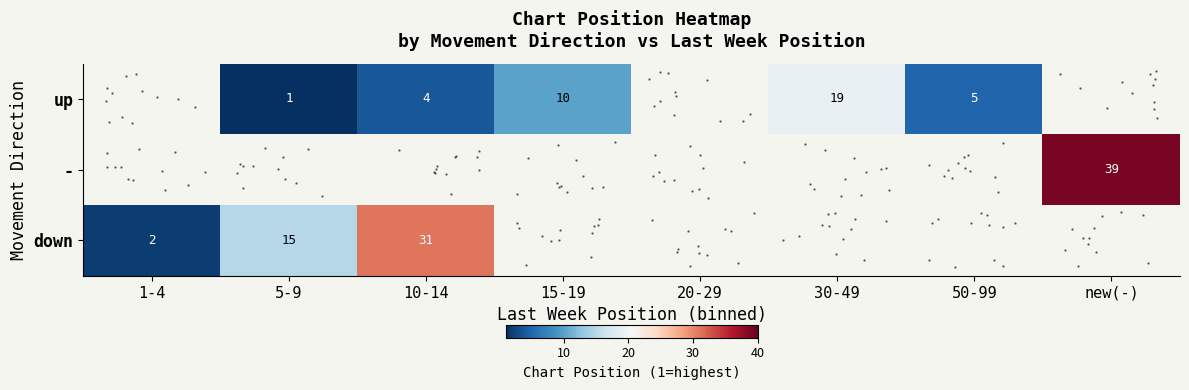

True or false: row_2 has a value of 0.4 at 1-4.

False